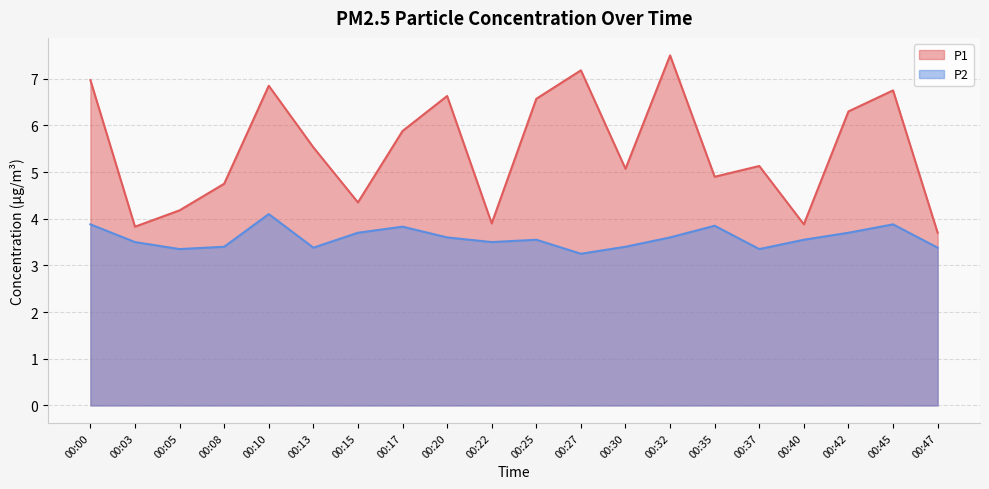

Rank the categories by P1 value from lowest to highest.

00:47, 00:03, 00:40, 00:22, 00:05, 00:15, 00:08, 00:35, 00:30, 00:37, 00:13, 00:17, 00:42, 00:25, 00:20, 00:45, 00:10, 00:00, 00:27, 00:32